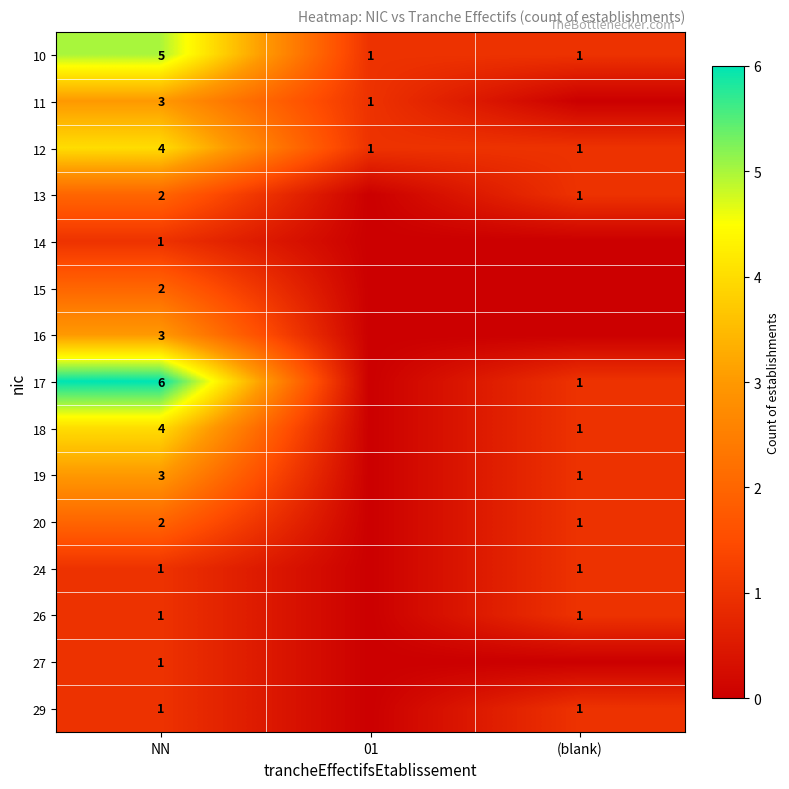

What is the difference between the maximum and minimum values in the 12 series?

3